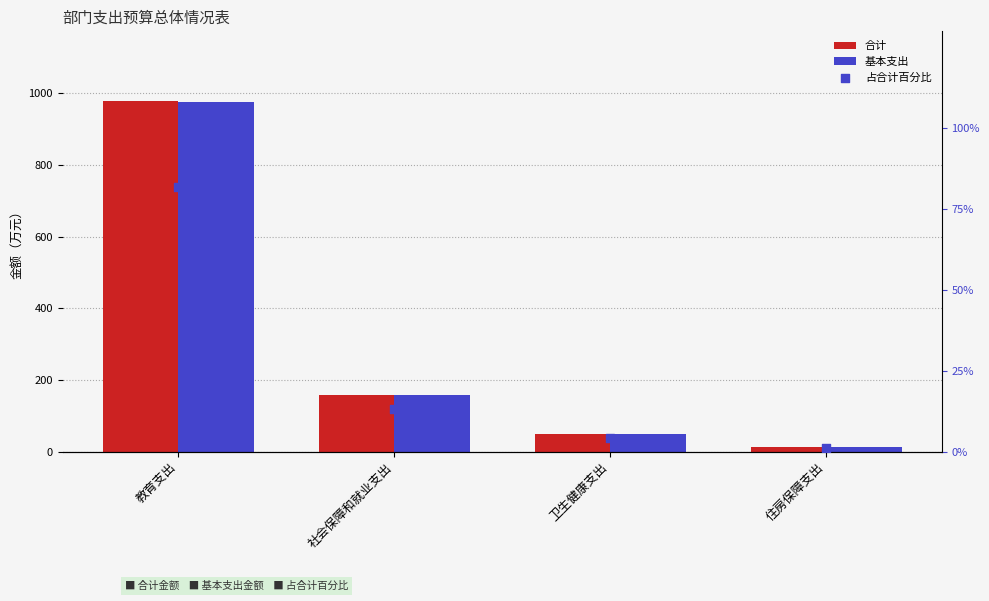

Is the value of 基本支出 at 教育支出 greater than the value of 占合计百分比 at 住房保障支出?

Yes